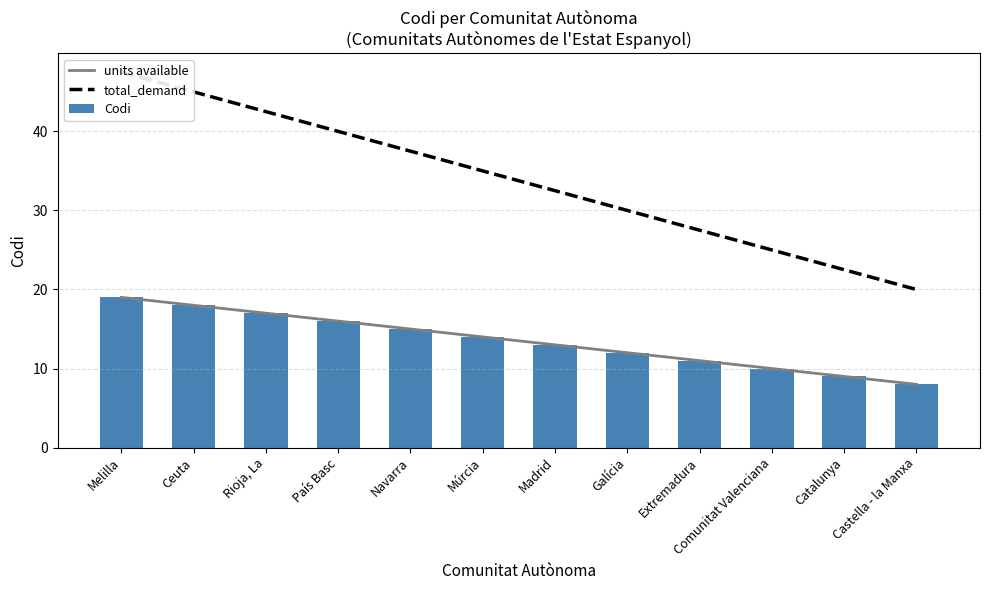

What is the average value of the Codi series?

13.5